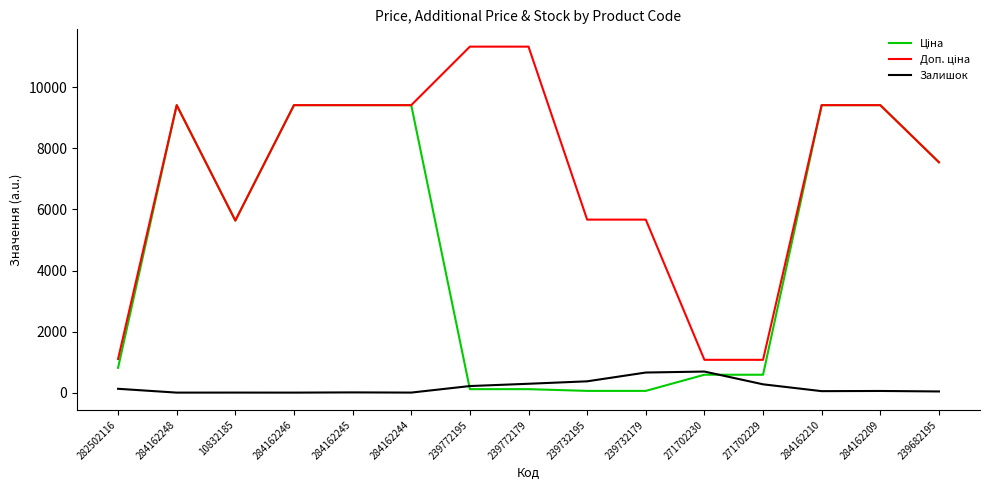

What is the difference between the highest and lowest values at 284162246?

9416.9